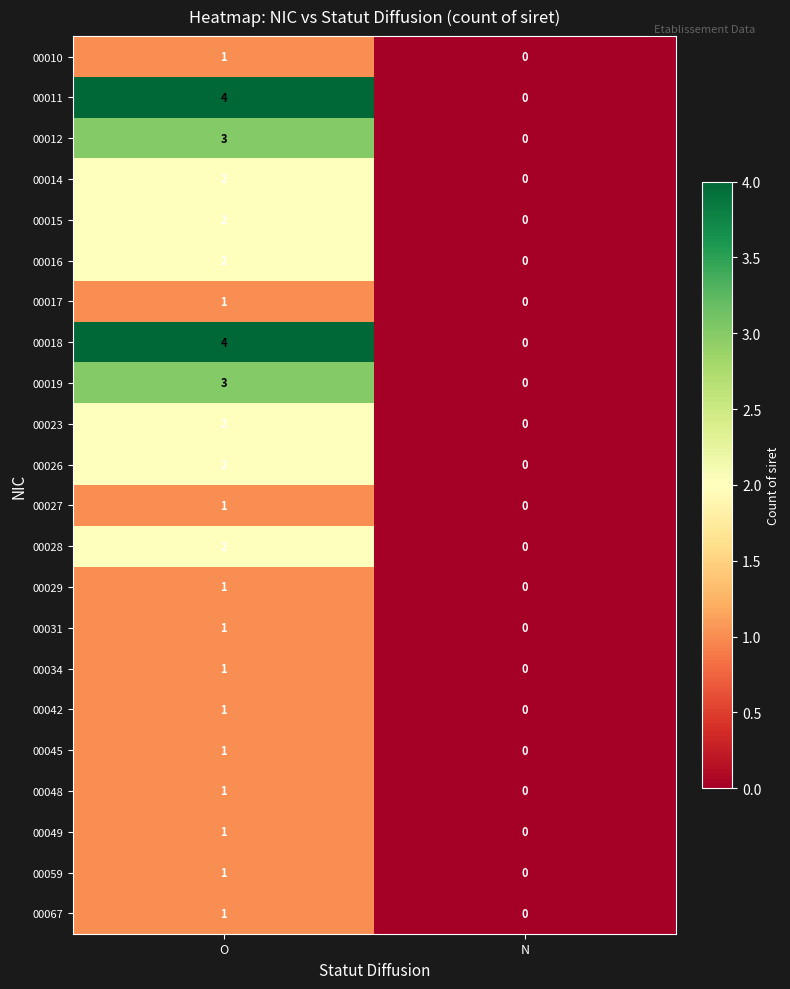

List the labels in order of 00029 value, smallest first.

N, O